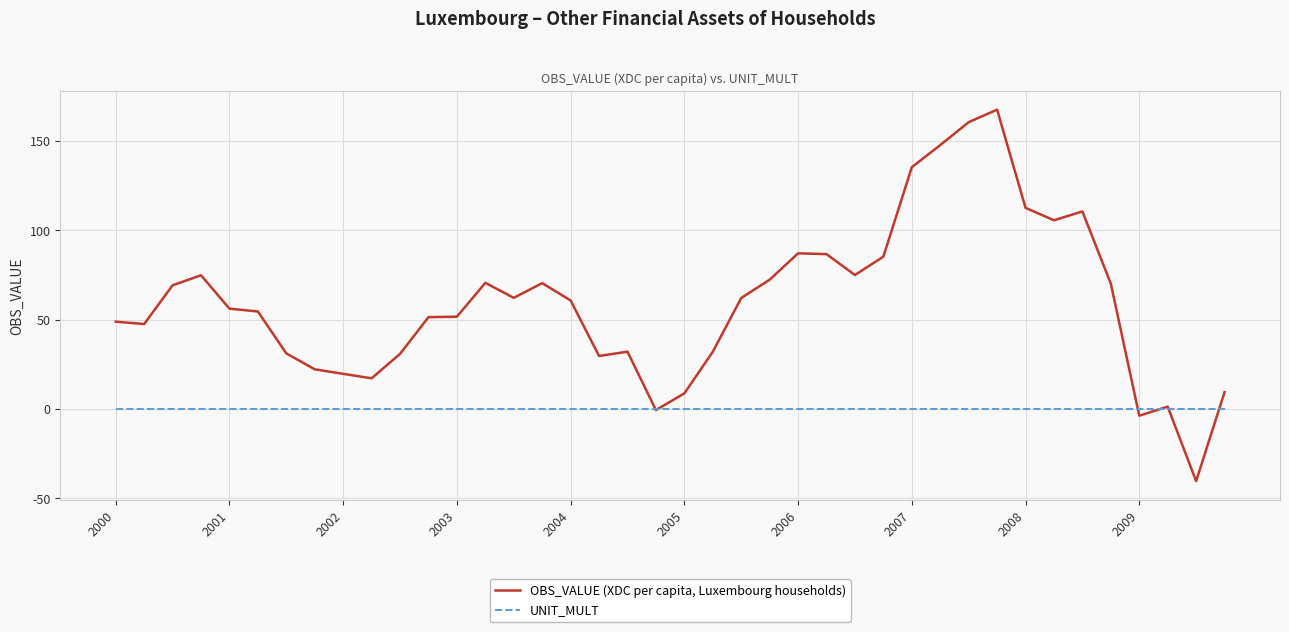

What is the minimum value shown in the chart?

-40.4